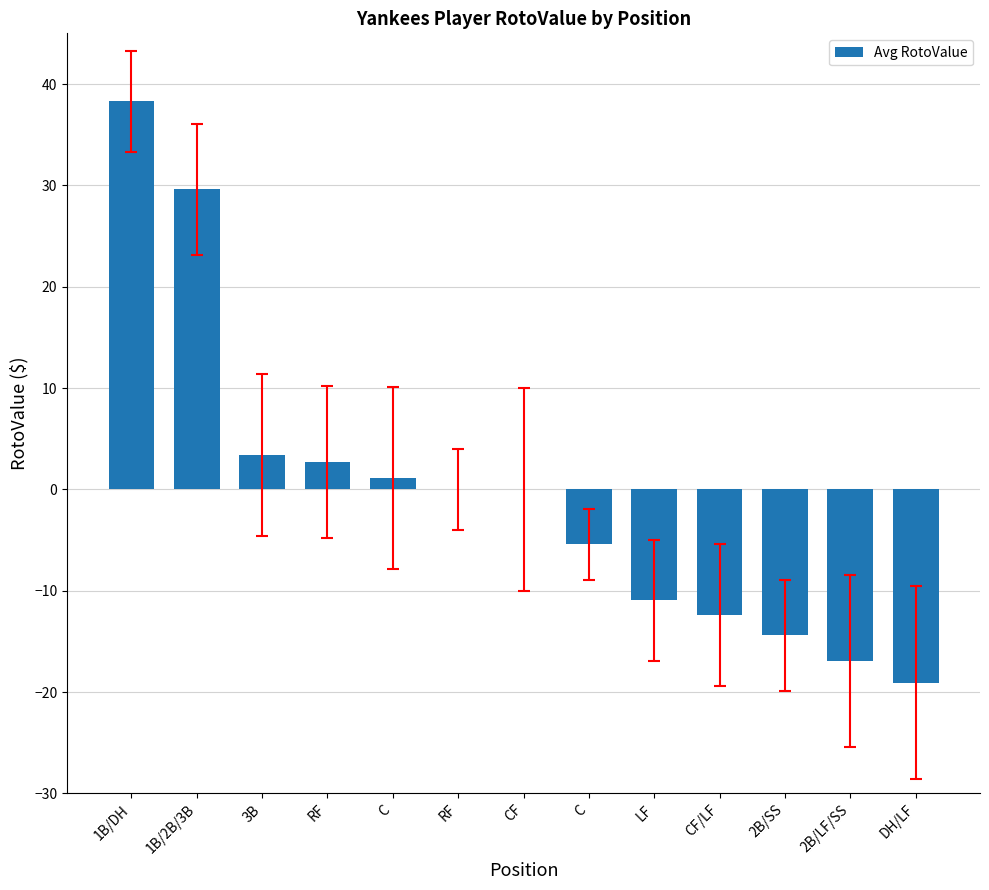

Count the number of categories in the chart.

13